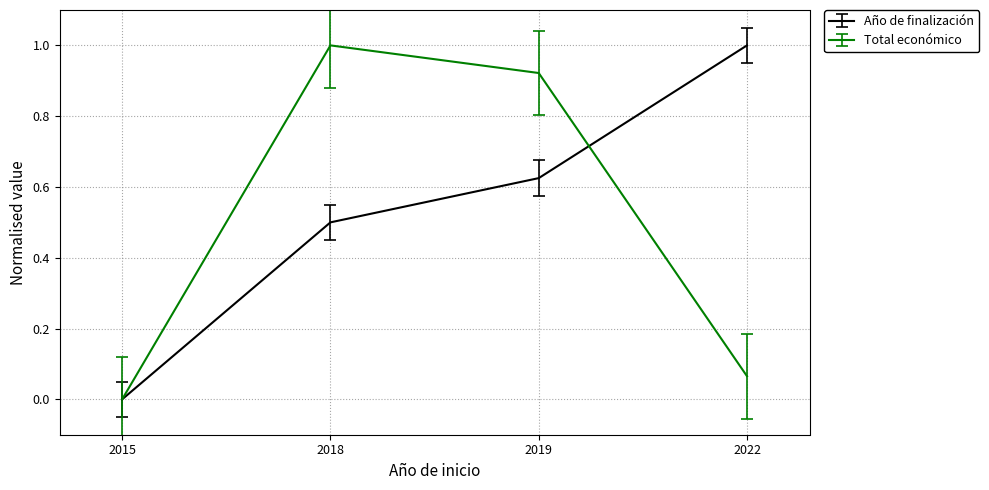

What is the sum of all Año de finalización values?

2.1